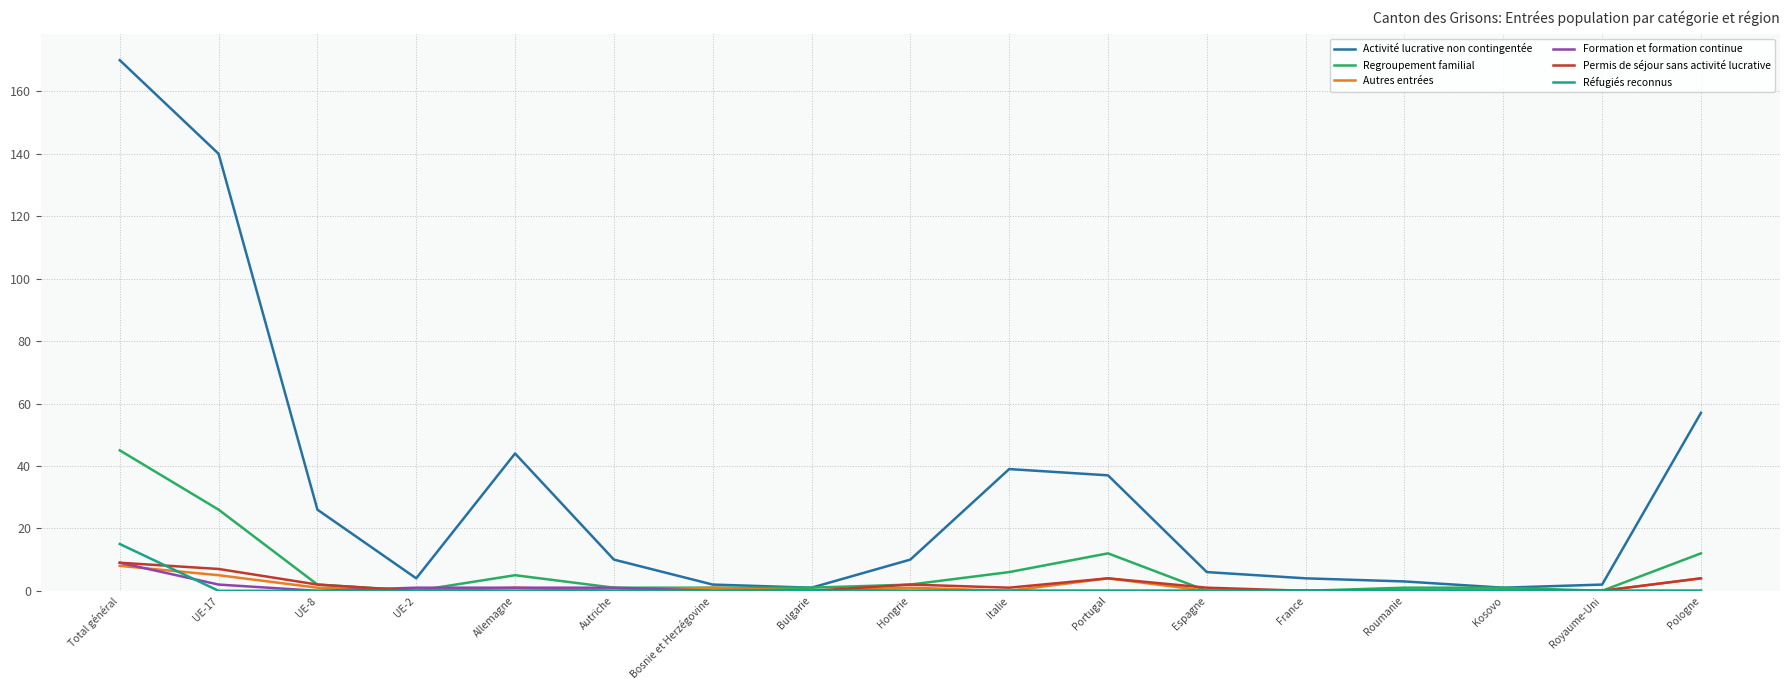

Reading left to right, transcribe all the data shown in this chart.

Activité lucrative non contingentée: Total général=170	UE-17=140	UE-8=26	UE-2=4	Allemagne=44	Autriche=10	Bosnie et Herzégovine=2	Bulgarie=1	Hongrie=10	Italie=39	Portugal=37	Espagne=6	France=4	Roumanie=3	Kosovo=1	Royaume-Uni=2	Pologne=57
Regroupement familial: Total général=45	UE-17=26	UE-8=2	UE-2=0	Allemagne=5	Autriche=1	Bosnie et Herzégovine=1	Bulgarie=1	Hongrie=2	Italie=6	Portugal=12	Espagne=0	France=0	Roumanie=1	Kosovo=1	Royaume-Uni=0	Pologne=12
Autres entrées: Total général=8	UE-17=5	UE-8=1	UE-2=0	Allemagne=1	Autriche=0	Bosnie et Herzégovine=1	Bulgarie=0	Hongrie=1	Italie=0	Portugal=4	Espagne=0	France=0	Roumanie=0	Kosovo=0	Royaume-Uni=0	Pologne=4
Formation et formation continue: Total général=9	UE-17=2	UE-8=0	UE-2=1	Allemagne=1	Autriche=1	Bosnie et Herzégovine=0	Bulgarie=0	Hongrie=0	Italie=0	Portugal=0	Espagne=0	France=0	Roumanie=0	Kosovo=0	Royaume-Uni=0	Pologne=0
Permis de séjour sans activité lucrative: Total général=9	UE-17=7	UE-8=2	UE-2=0	Allemagne=0	Autriche=0	Bosnie et Herzégovine=0	Bulgarie=0	Hongrie=2	Italie=1	Portugal=4	Espagne=1	France=0	Roumanie=0	Kosovo=0	Royaume-Uni=0	Pologne=4
Réfugiés reconnus: Total général=15	UE-17=0	UE-8=0	UE-2=0	Allemagne=0	Autriche=0	Bosnie et Herzégovine=0	Bulgarie=0	Hongrie=0	Italie=0	Portugal=0	Espagne=0	France=0	Roumanie=0	Kosovo=0	Royaume-Uni=0	Pologne=0